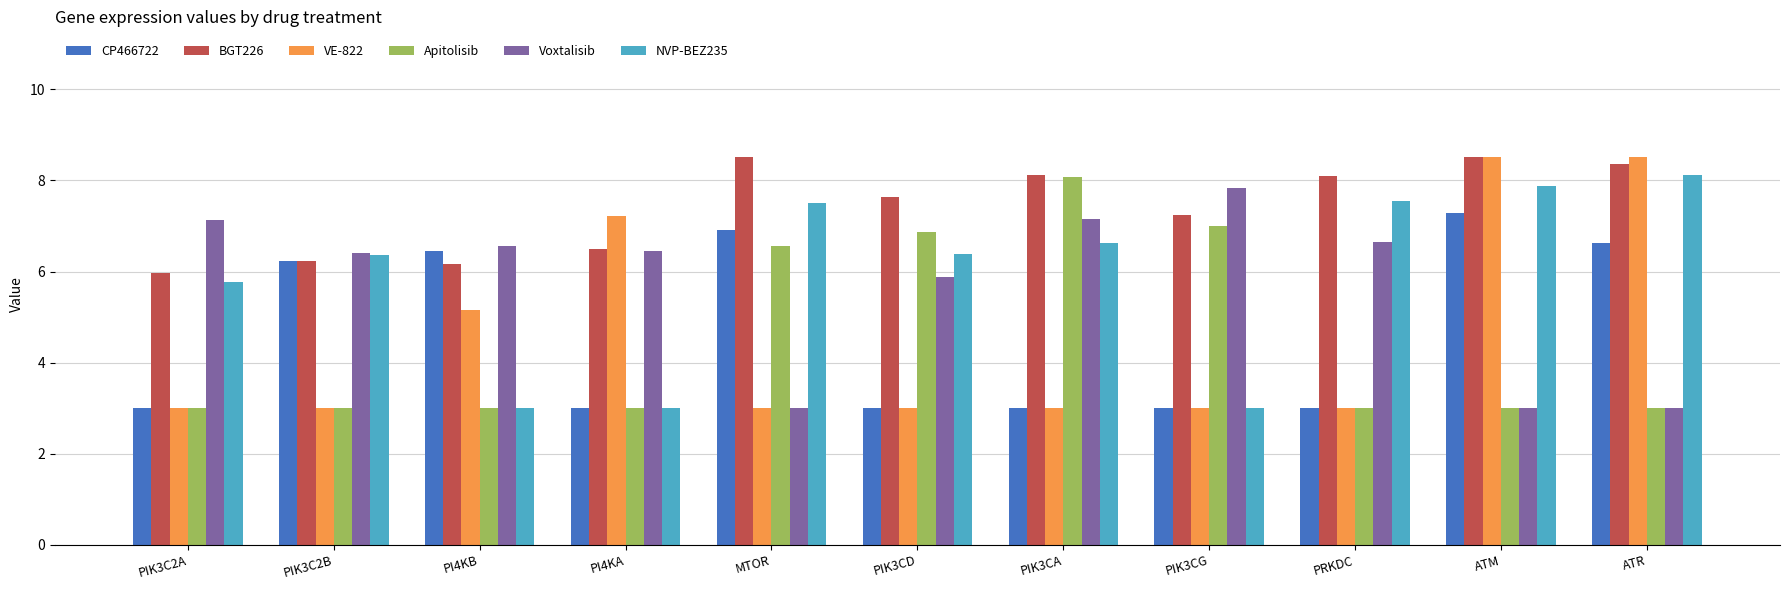

Is the value of BGT226 at PI4KB greater than the value of NVP-BEZ235 at ATR?

No